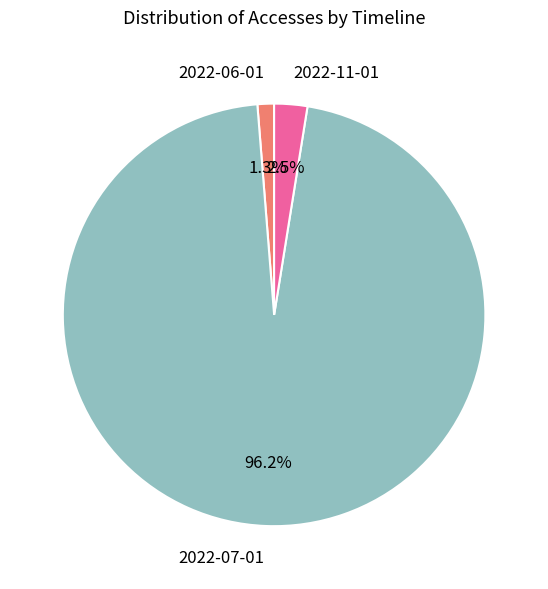

To the nearest percent, what percentage of the pie is 2022-07-01?

96%